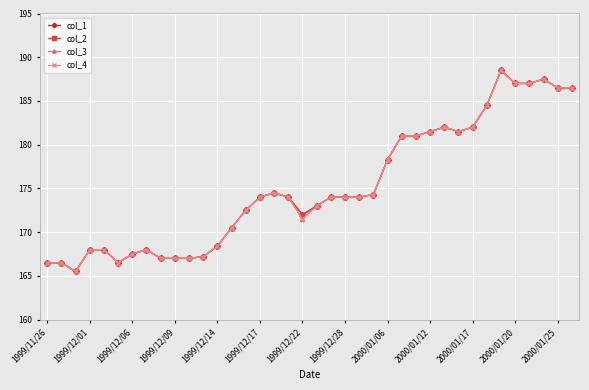

True or false: col_3 and col_2 intersect in this chart.

False